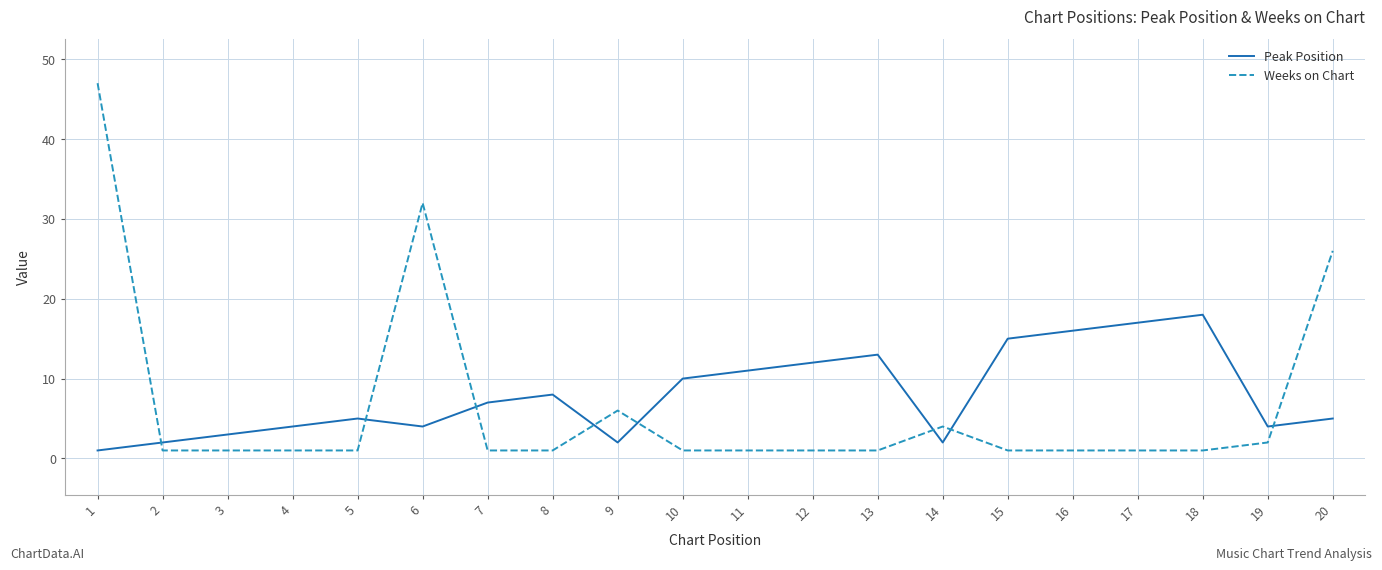

What is the difference between the maximum and minimum values in the Weeks on Chart series?

46